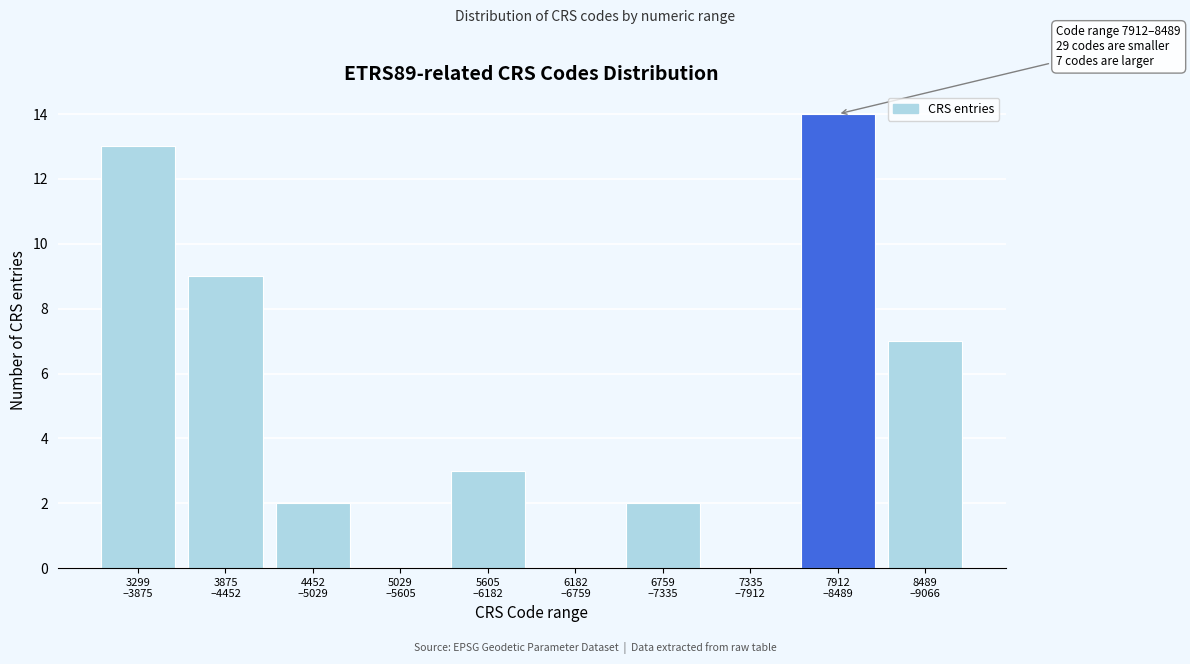

What is the sum of all values?

50